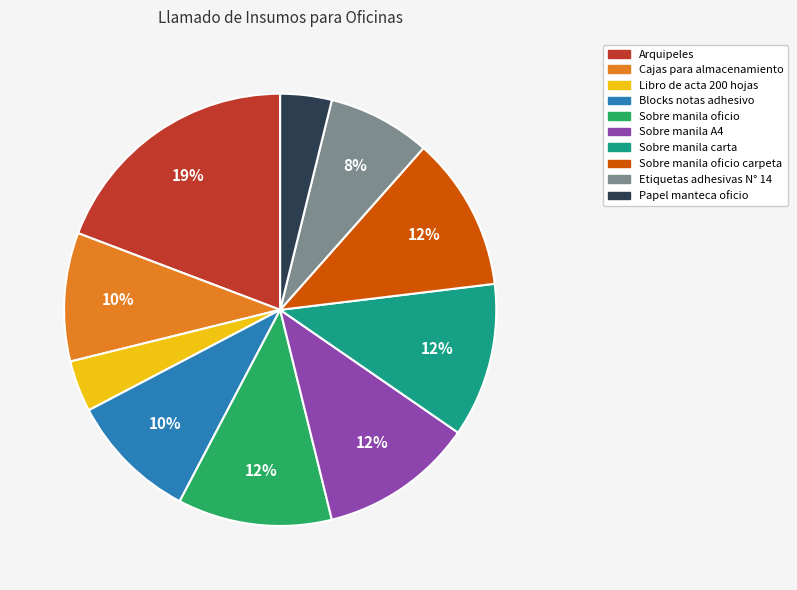

Does any single category account for the majority?

No